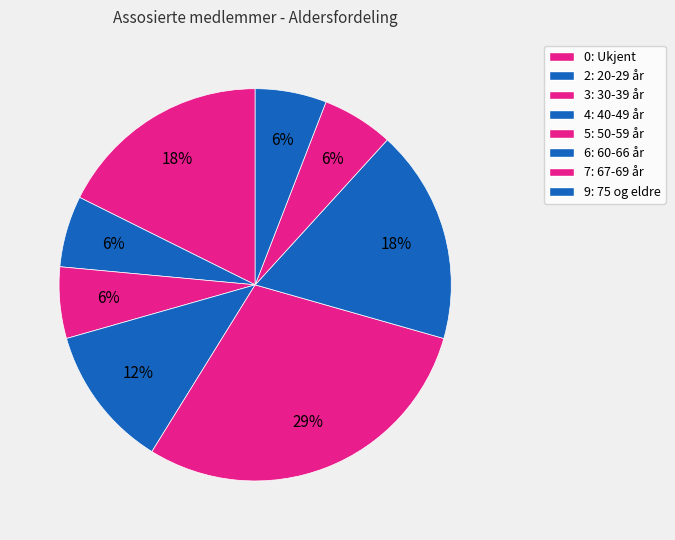

Is there a majority slice in this chart?

No